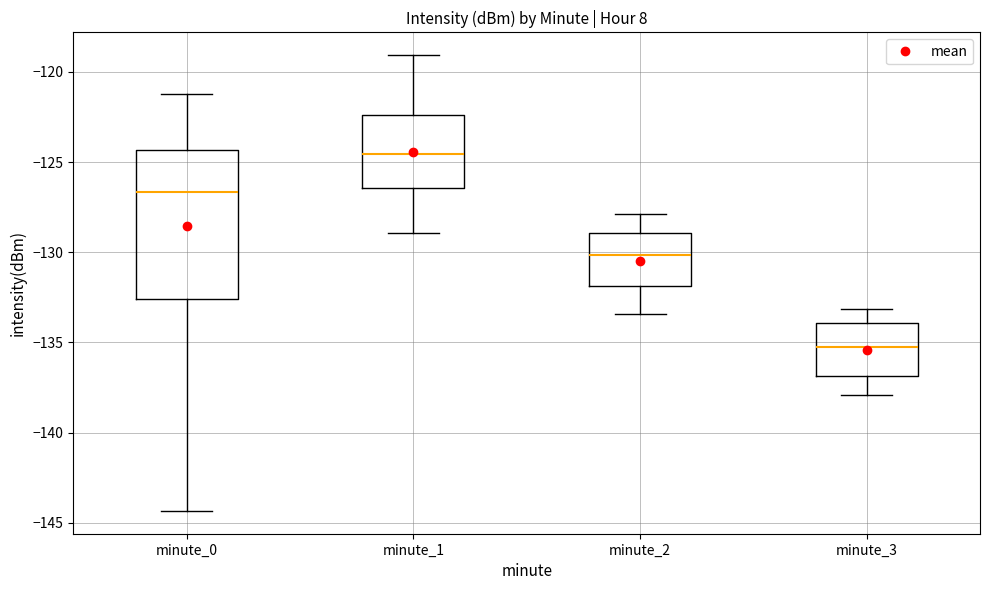

Reading left to right, read every box against the y-axis: the position of its median line, the range the box covers, and the ends of its whiskers. The values are not printed on the chart, so give them approximately, as read against the axis.

minute_0: median -126.5, box -132.5 to -124.5, whiskers -144.5 to -121.0
minute_1: median -124.5, box -126.5 to -122.5, whiskers -129.0 to -119.0
minute_2: median -130.0, box -132.0 to -129.0, whiskers -133.5 to -128.0
minute_3: median -135.5, box -137.0 to -134.0, whiskers -138.0 to -133.0